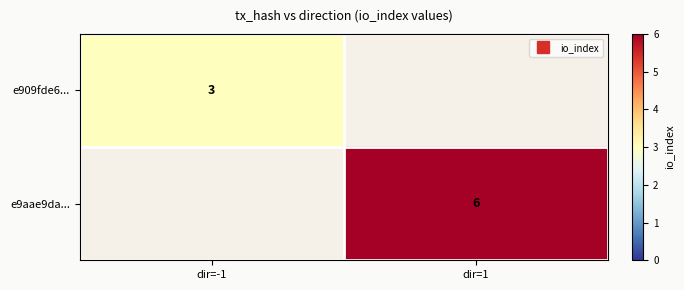

Is the value of e909fde6... at dir=-1 greater than the value of e9aae9da... at dir=1?

No